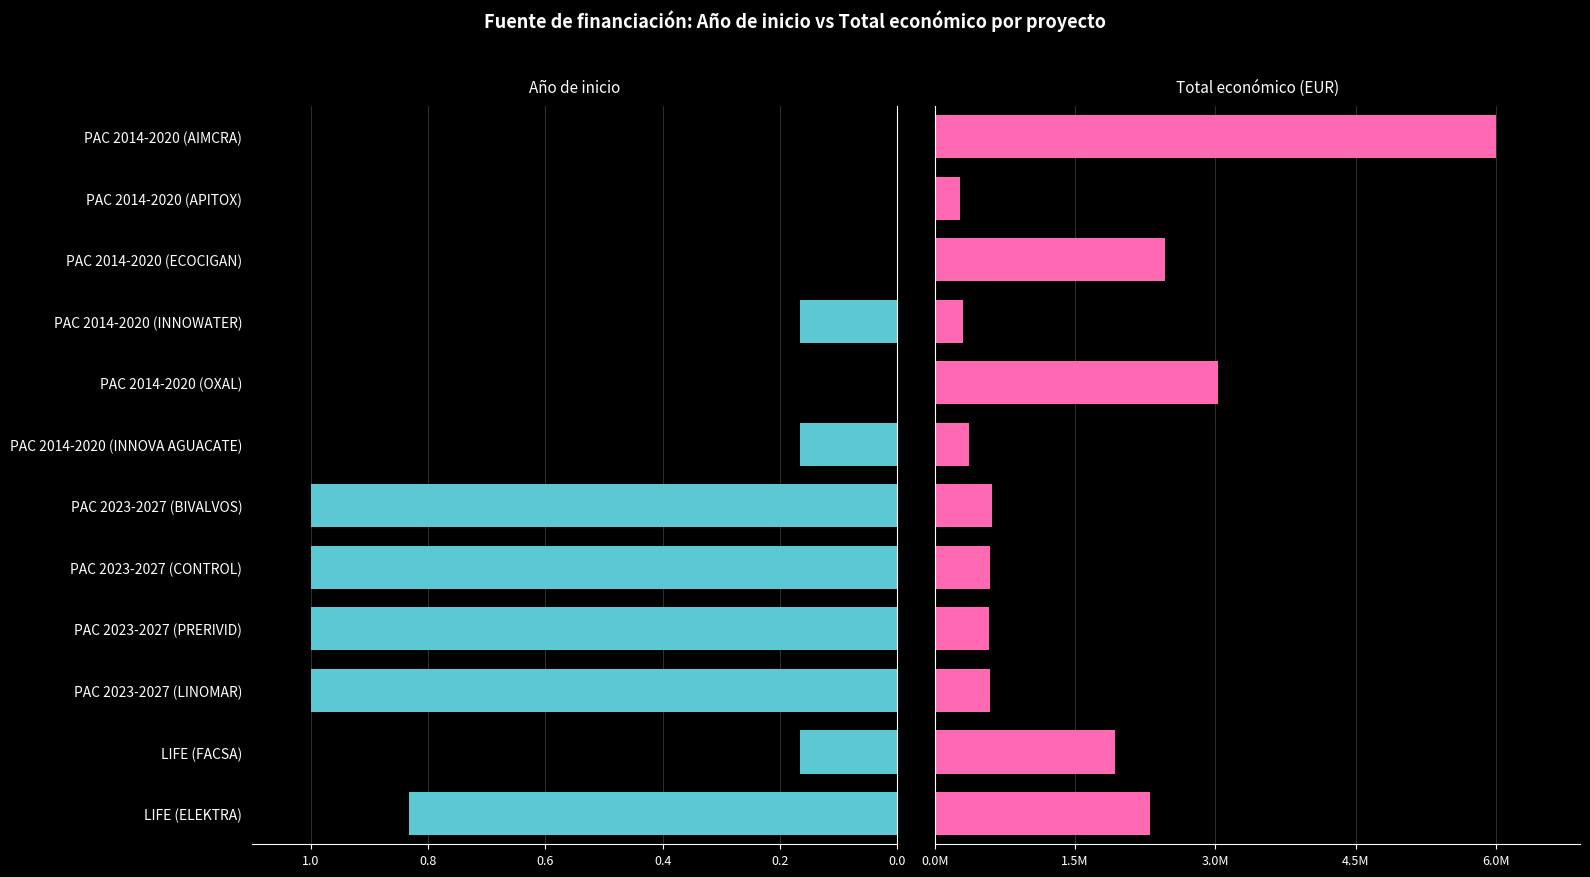

What is the difference between the maximum and minimum values in the Año de inicio series?

1.0